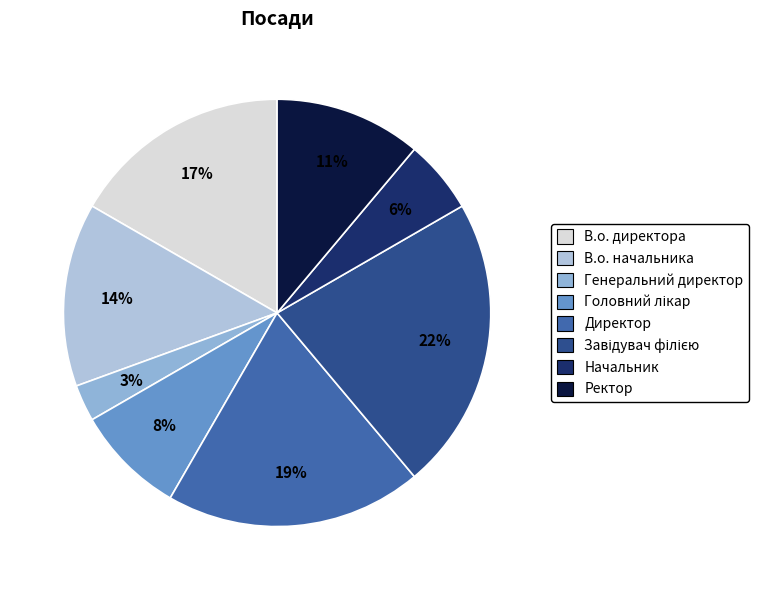

Is Генеральний директор the majority of the pie?

No